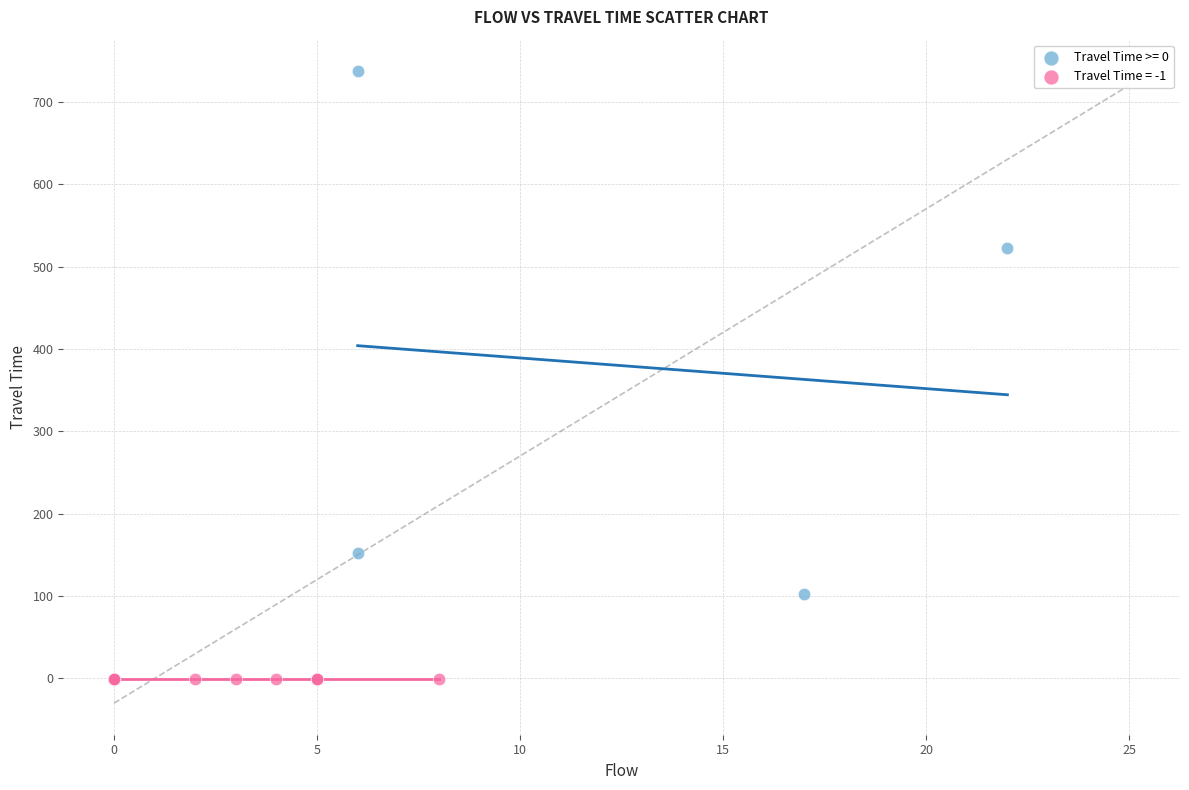

What are all the series names shown in the legend?

Travel Time >= 0, Travel Time = -1